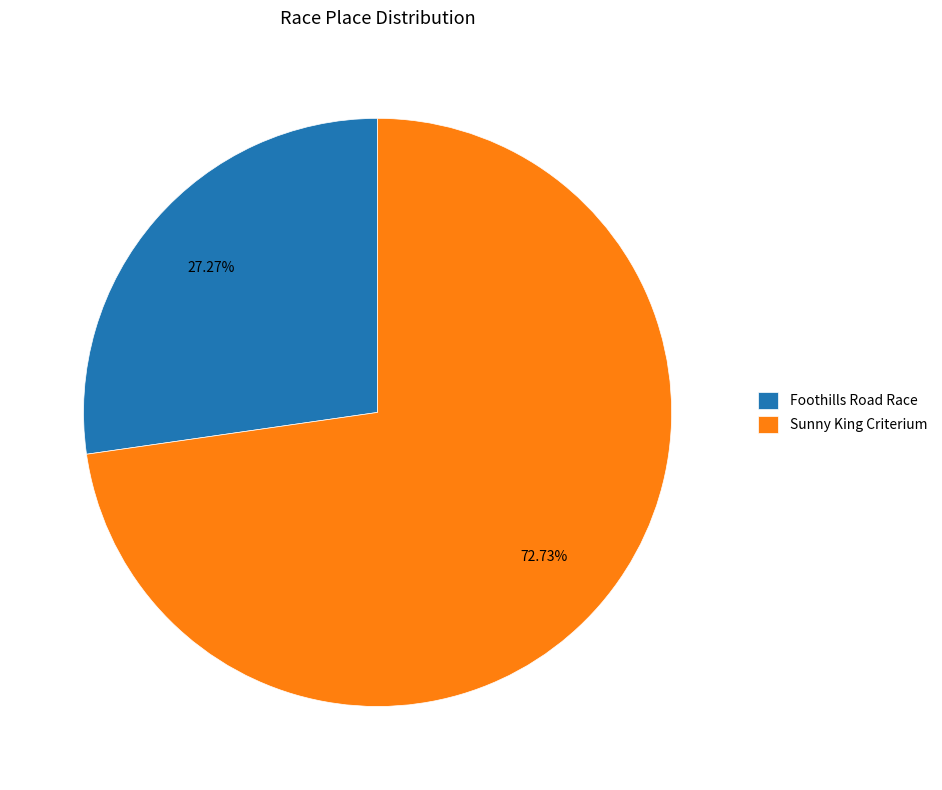

Which slice is the smallest?

Foothills Road Race